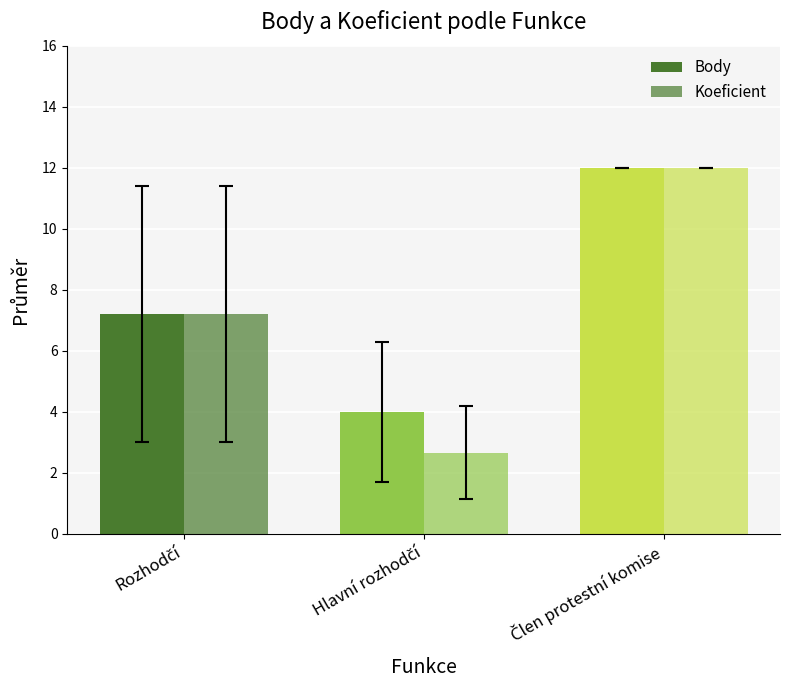

Count the number of categories in the chart.

3